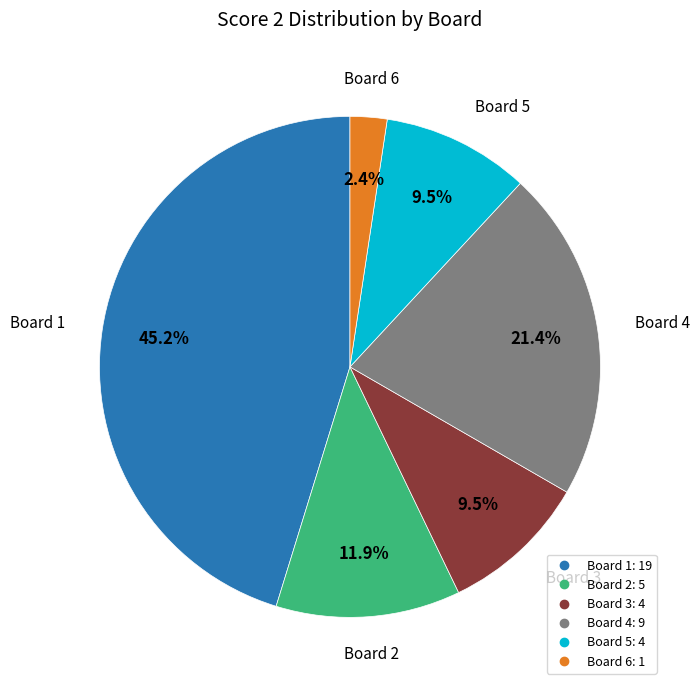

Does any single category account for the majority?

No